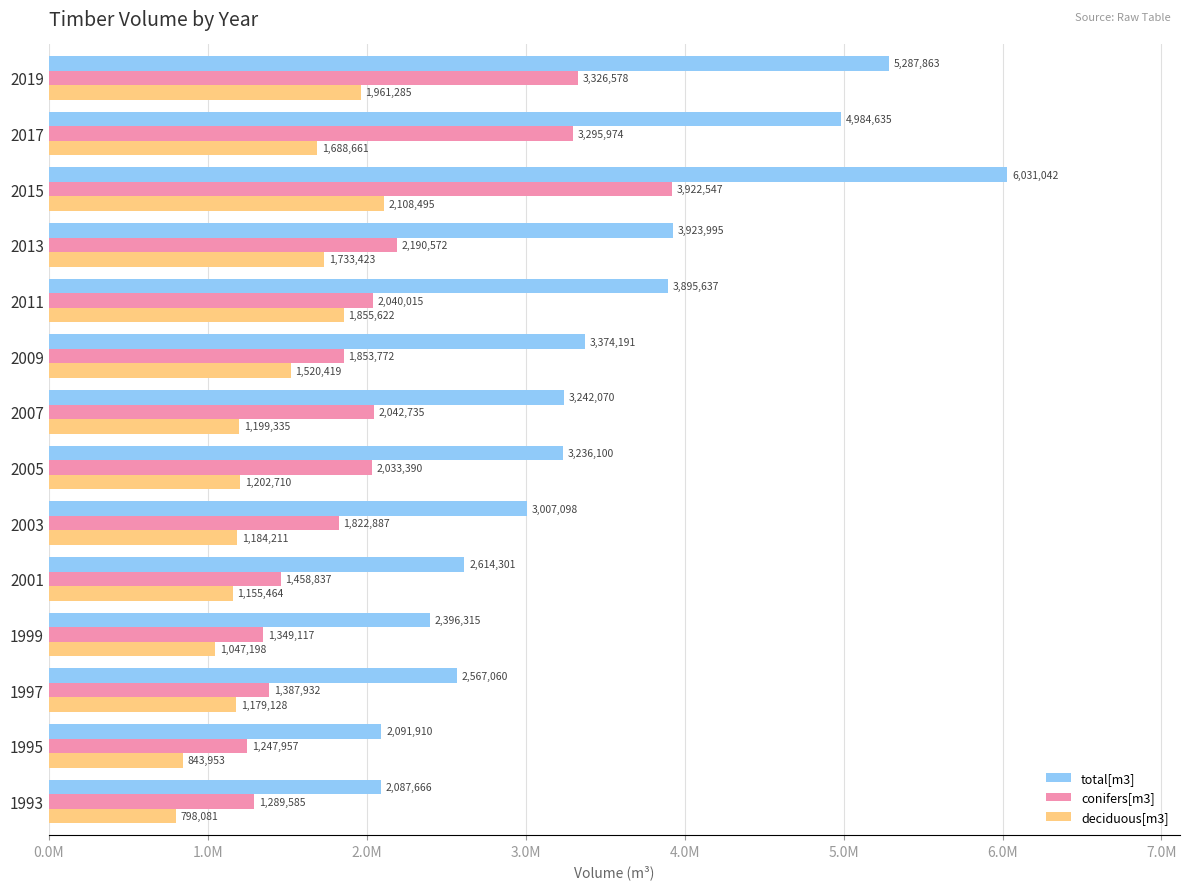

List the labels in order of total[m3] value, largest first.

2015, 2019, 2017, 2013, 2011, 2009, 2007, 2005, 2003, 2001, 1997, 1999, 1995, 1993